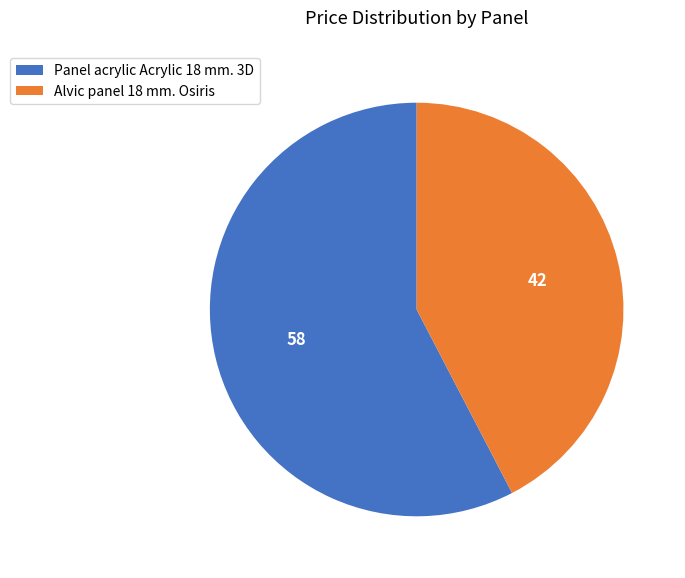

Which slice is the largest?

Panel acrylic Acrylic 18 mm. 3D